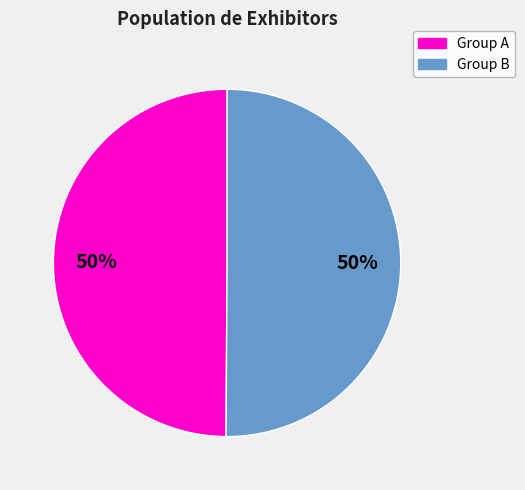

To the nearest percent, what is the average slice percentage?

50%